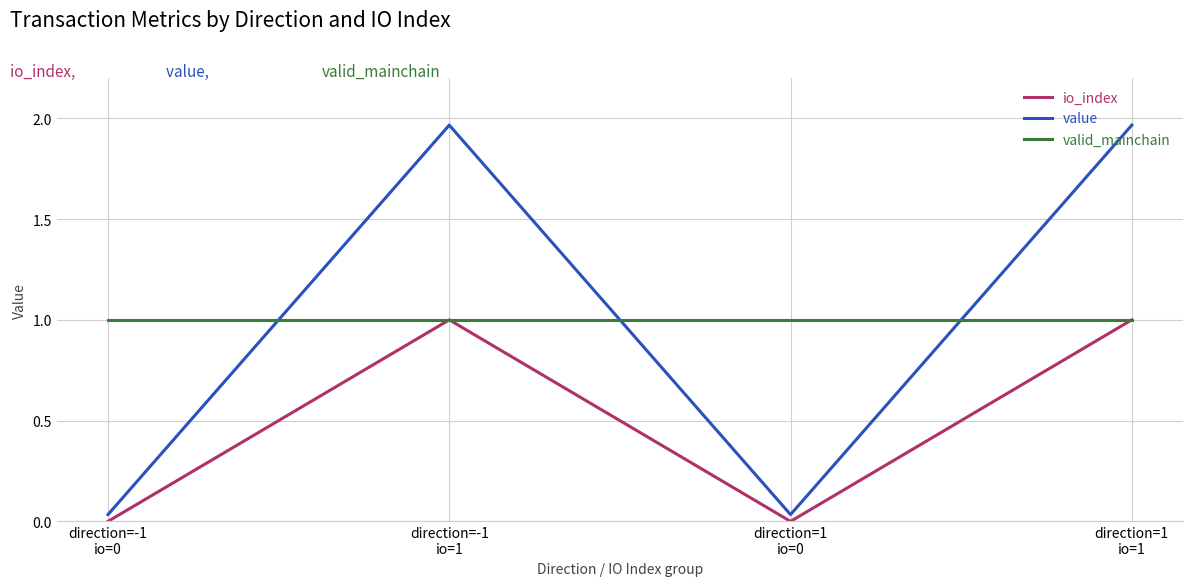

What is the lowest value of the valid_mainchain series?

1.0